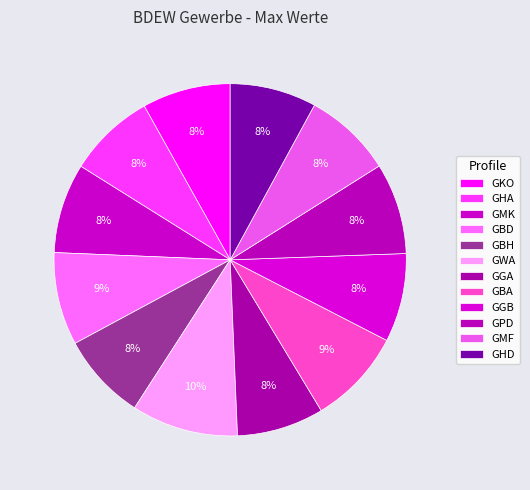

Approximately how many times larger is the value at GWA compared to GHD?

1.2